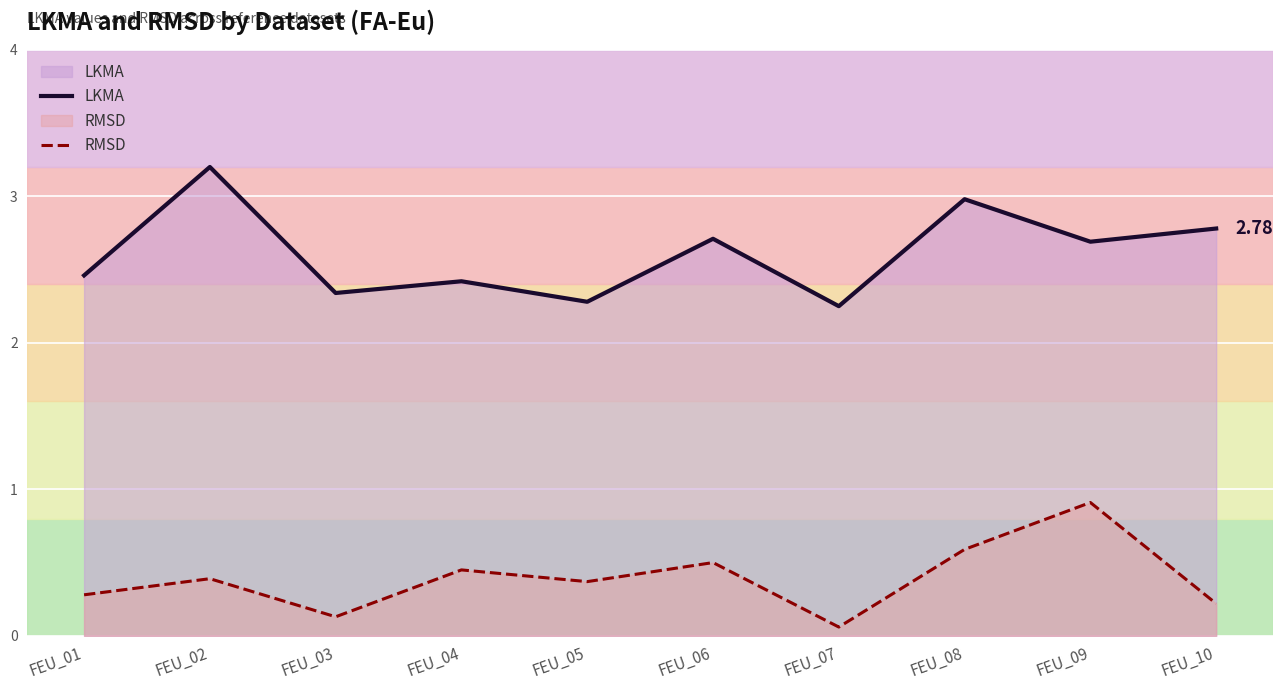

What is the lowest value of the LKMA series?

2.2